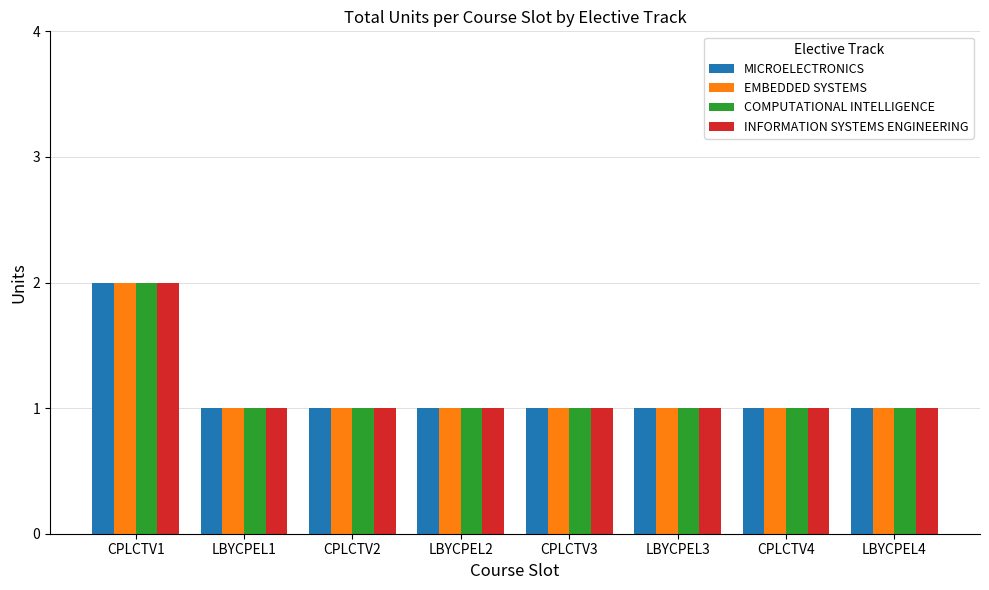

At which category is the sum across all series the highest?

CPLCTV1